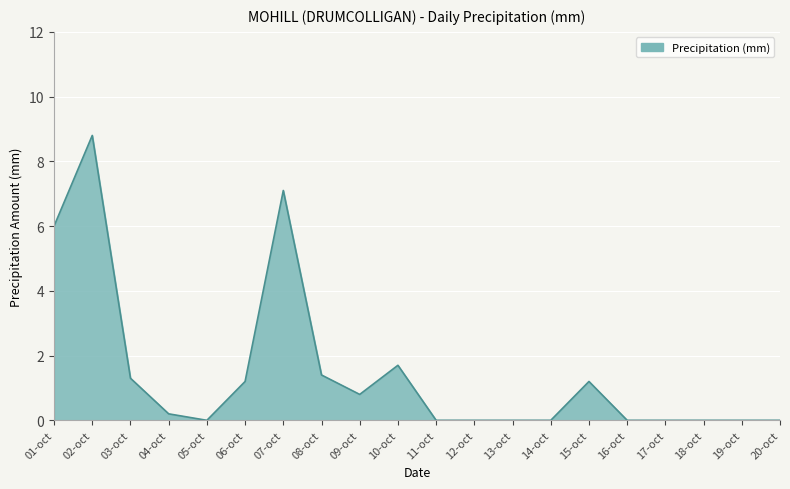

Reading left to right, extract all data points from this chart.

01-oct=6.0	02-oct=8.8	03-oct=1.3	04-oct=0.2	05-oct=0.0	06-oct=1.2	07-oct=7.1	08-oct=1.4	09-oct=0.8	10-oct=1.7	11-oct=0.0	12-oct=0.0	13-oct=0.0	14-oct=0.0	15-oct=1.2	16-oct=0.0	17-oct=0.0	18-oct=0.0	19-oct=0.0	20-oct=0.0